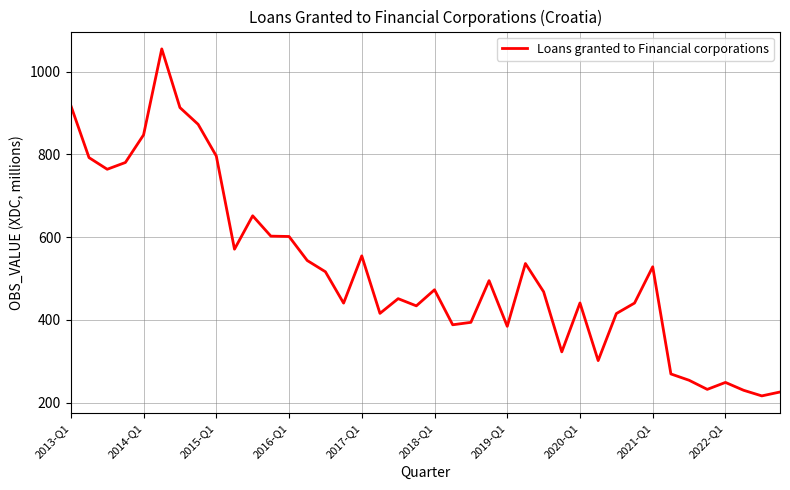

What is the difference between the maximum and minimum values?

838.0